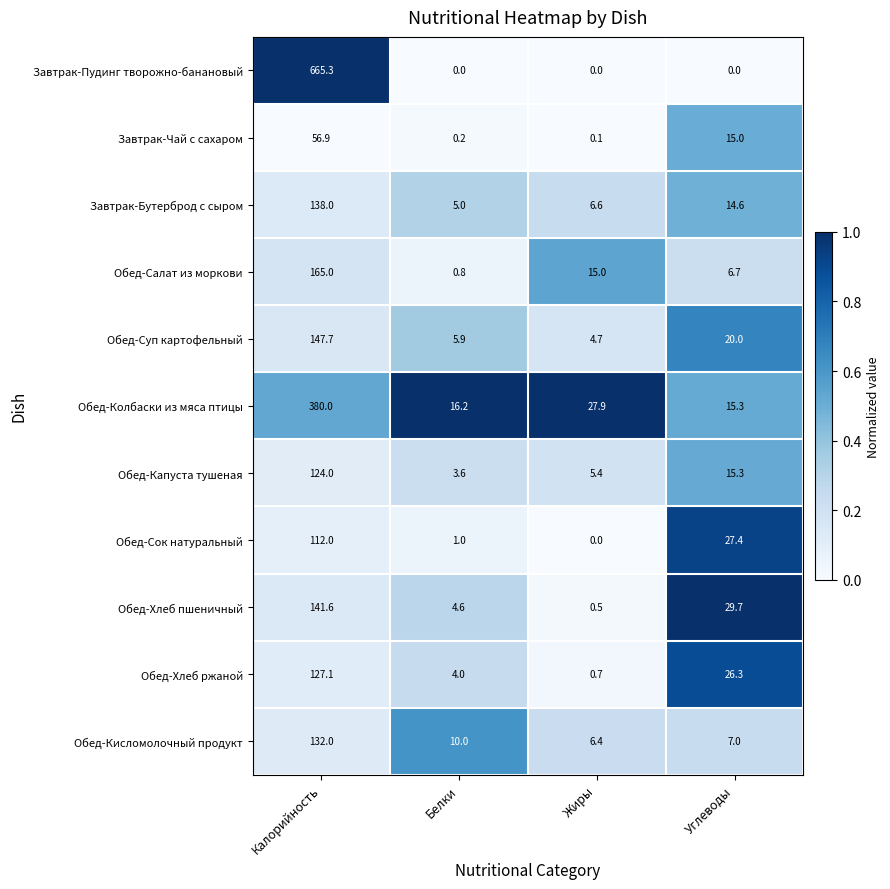

How many series are shown in this chart?

11